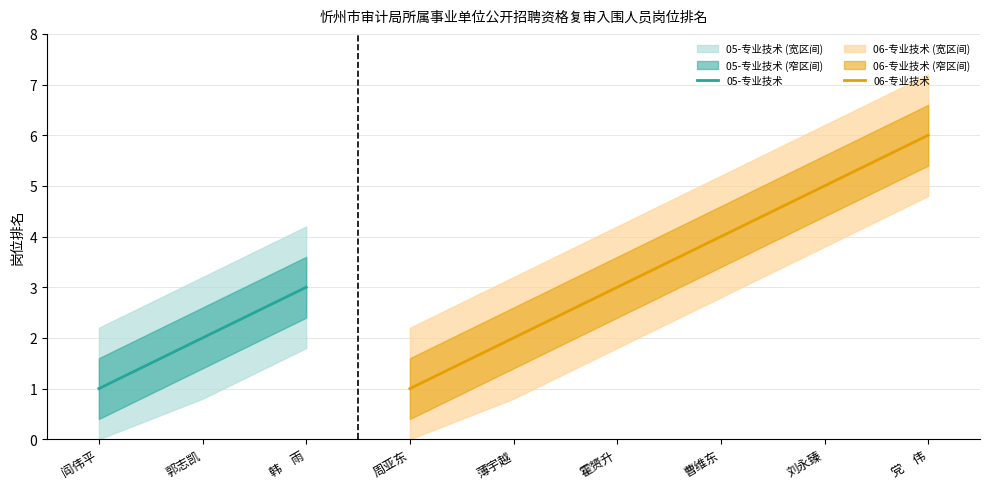

The chart shows a value of 3 at 韩　雨. True or false?

True